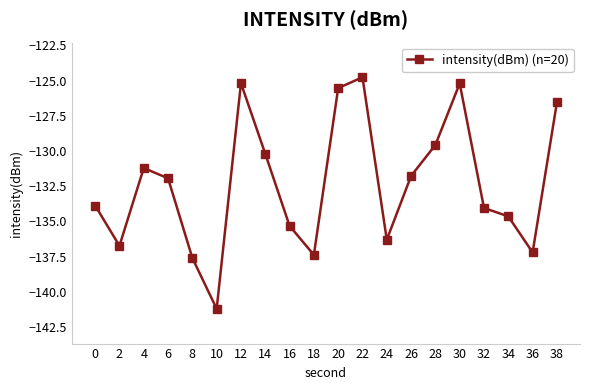

What is the greatest value displayed?

-124.8